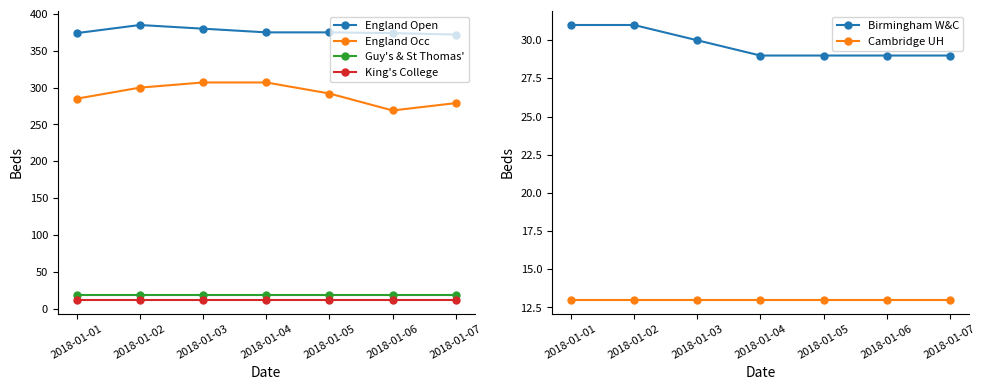

Is it true that Birmingham W&C equals 31 at 2018-01-02?

True